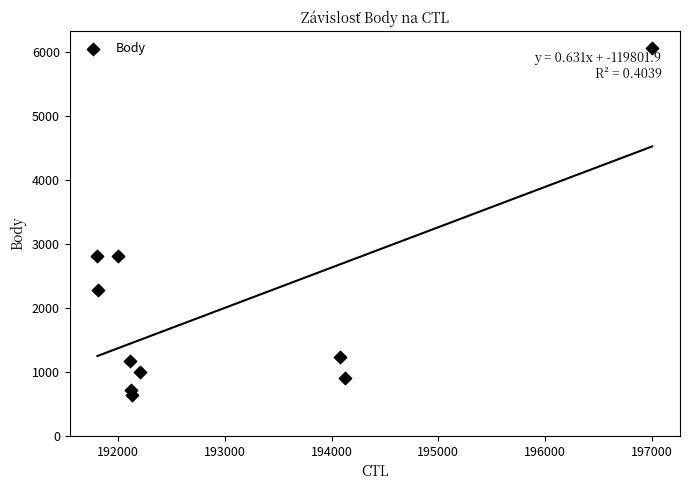

What is the average Y value?

1964